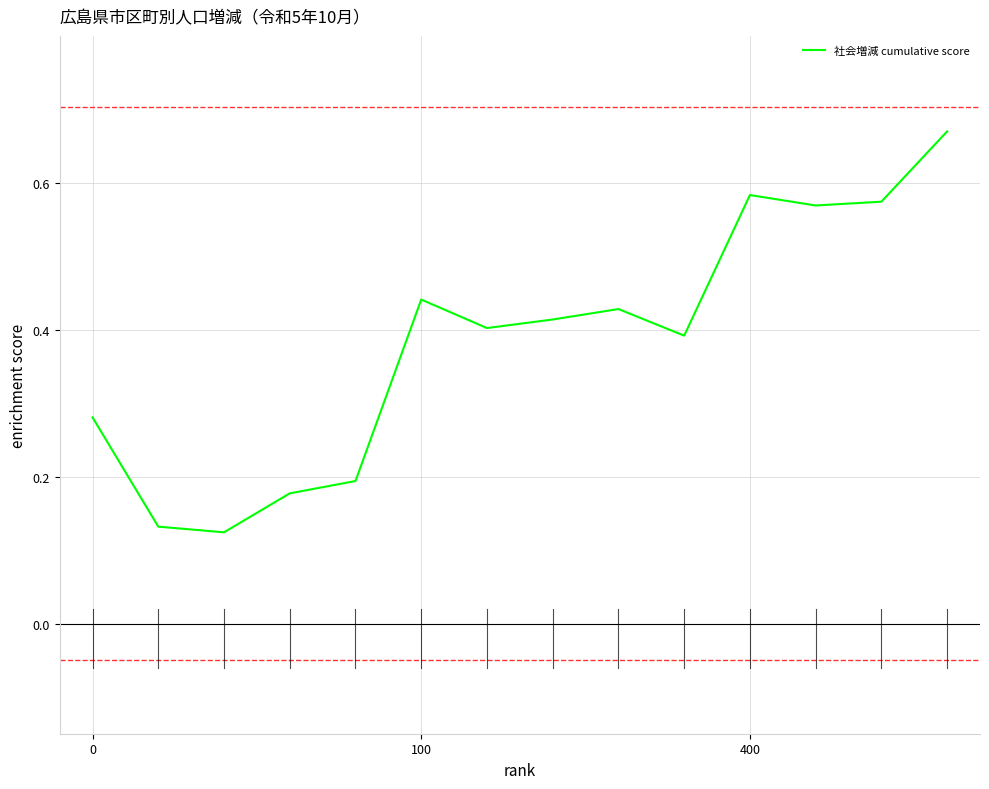

What is the difference between the maximum and minimum values?

0.5